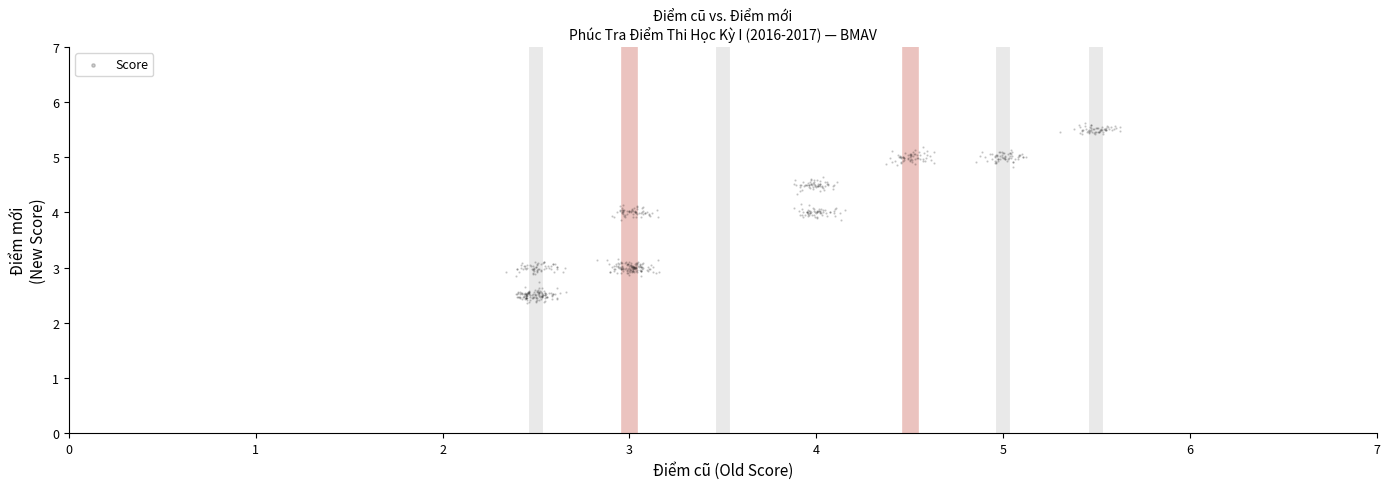

What is the range of Y values (max minus min)?

3.3